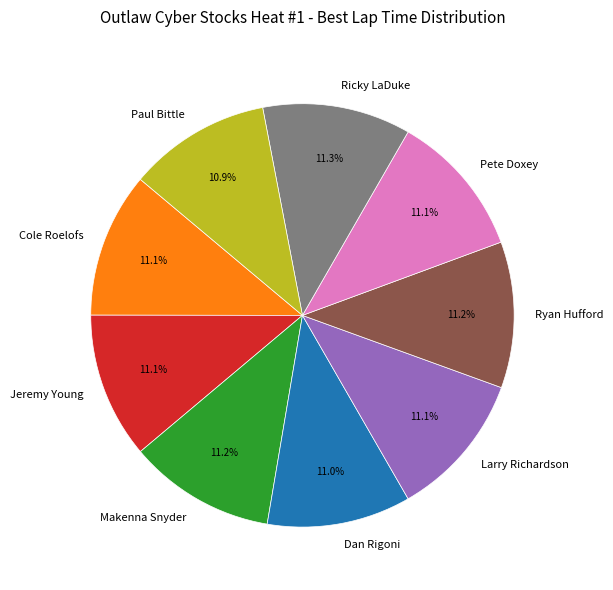

Approximately how many times larger is the value at Jeremy Young compared to Larry Richardson?

1.0